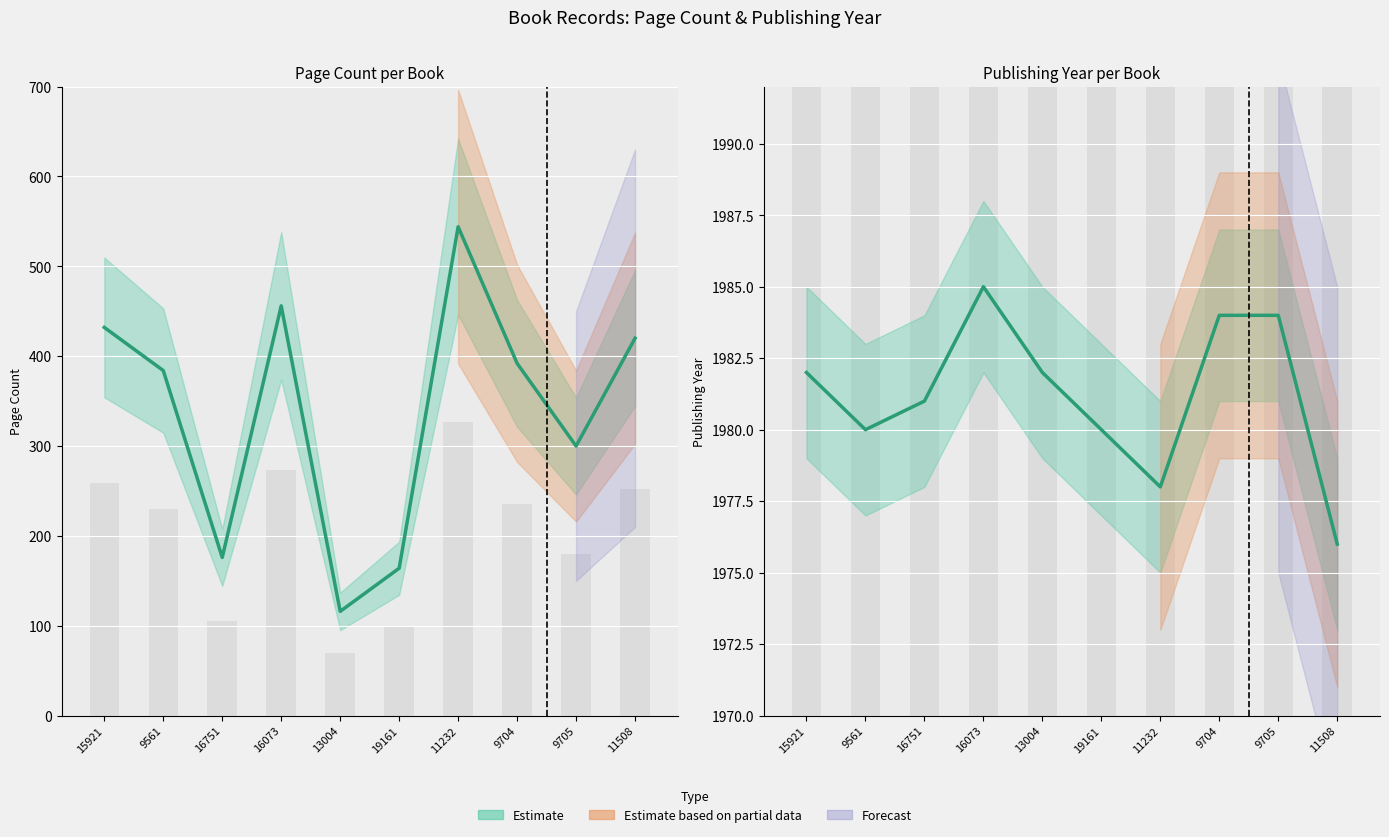

At which category is the sum across all series the highest?

11232